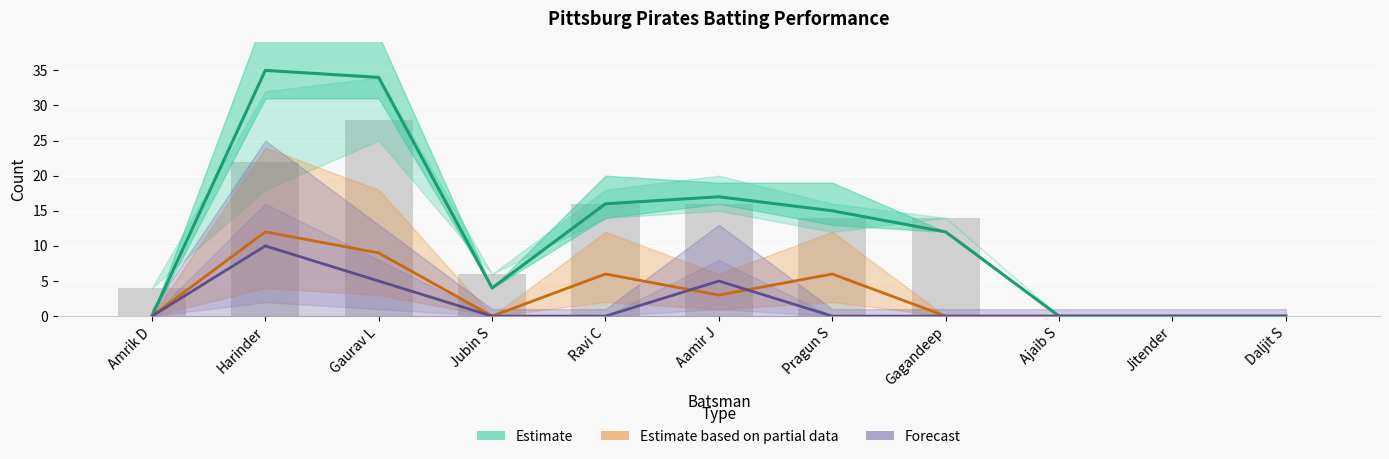

Reading left to right, extract all data points from this chart.

Estimate (Runs): Amrik D=0	Harinder=35	Gaurav L=34	Jubin S=4	Ravi C=16	Aamir J=17	Pragun S=15	Gagandeep=12	Ajaib S=0	Jitender=0	Daljit S=0
Estimate based on partial data (Fours×3): Amrik D=0	Harinder=12	Gaurav L=9	Jubin S=0	Ravi C=6	Aamir J=3	Pragun S=6	Gagandeep=0	Ajaib S=0	Jitender=0	Daljit S=0
Forecast (Sixers×5): Amrik D=0	Harinder=10	Gaurav L=5	Jubin S=0	Ravi C=0	Aamir J=5	Pragun S=0	Gagandeep=0	Ajaib S=0	Jitender=0	Daljit S=0
Balls: Amrik D=4	Harinder=22	Gaurav L=28	Jubin S=6	Ravi C=16	Aamir J=16	Pragun S=14	Gagandeep=14	Ajaib S=0	Jitender=0	Daljit S=0